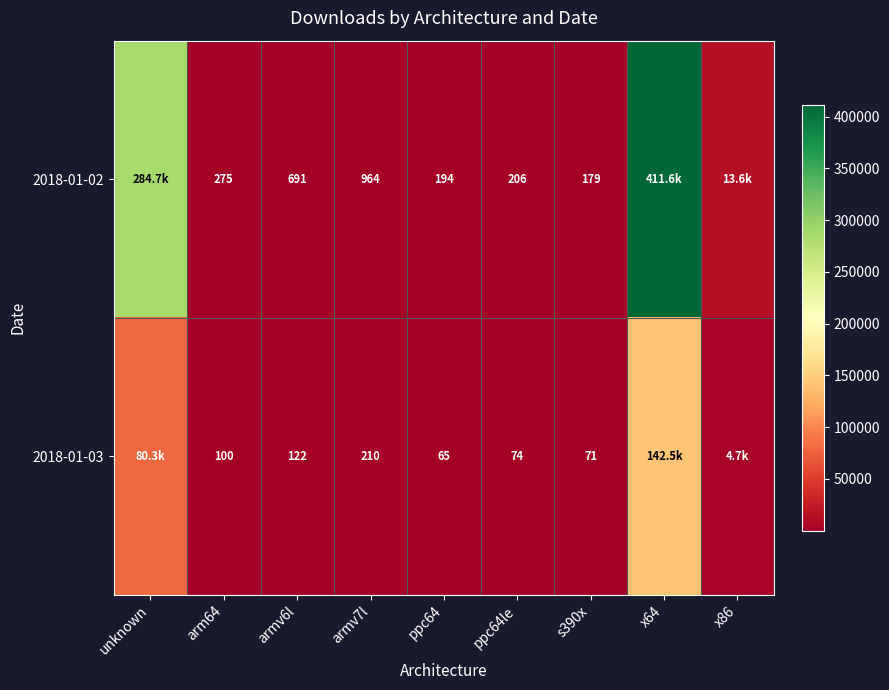

Which series changed the most between armv6l and armv7l?

2018-01-02